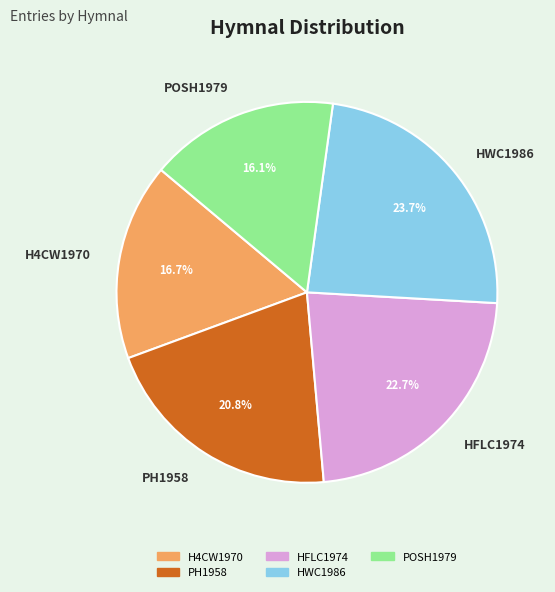

What is the ratio of the value at HFLC1974 to the value at POSH1979?

1.4